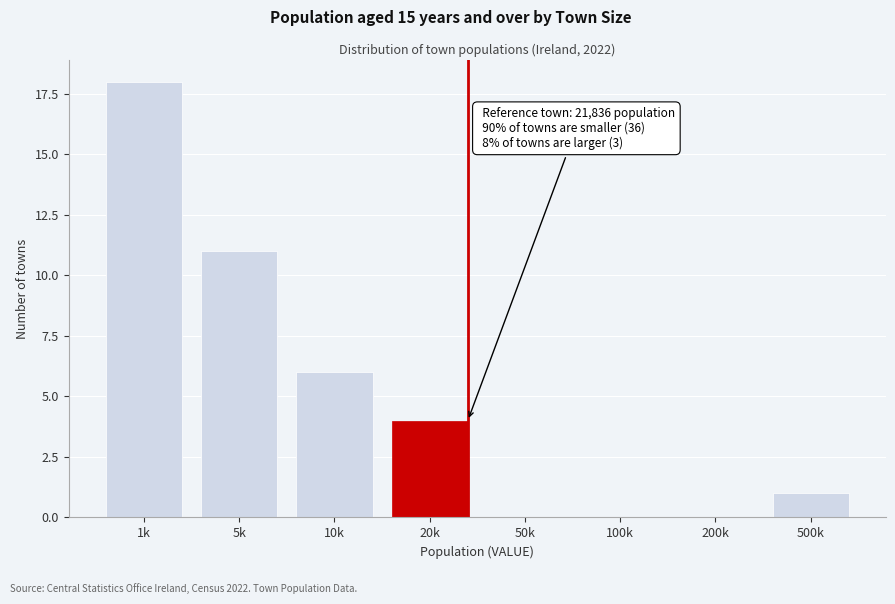

Reading left to right, list all the values displayed in this chart.

1k=18	5k=11	10k=6	20k=4	50k=0	100k=0	200k=0	500k=1